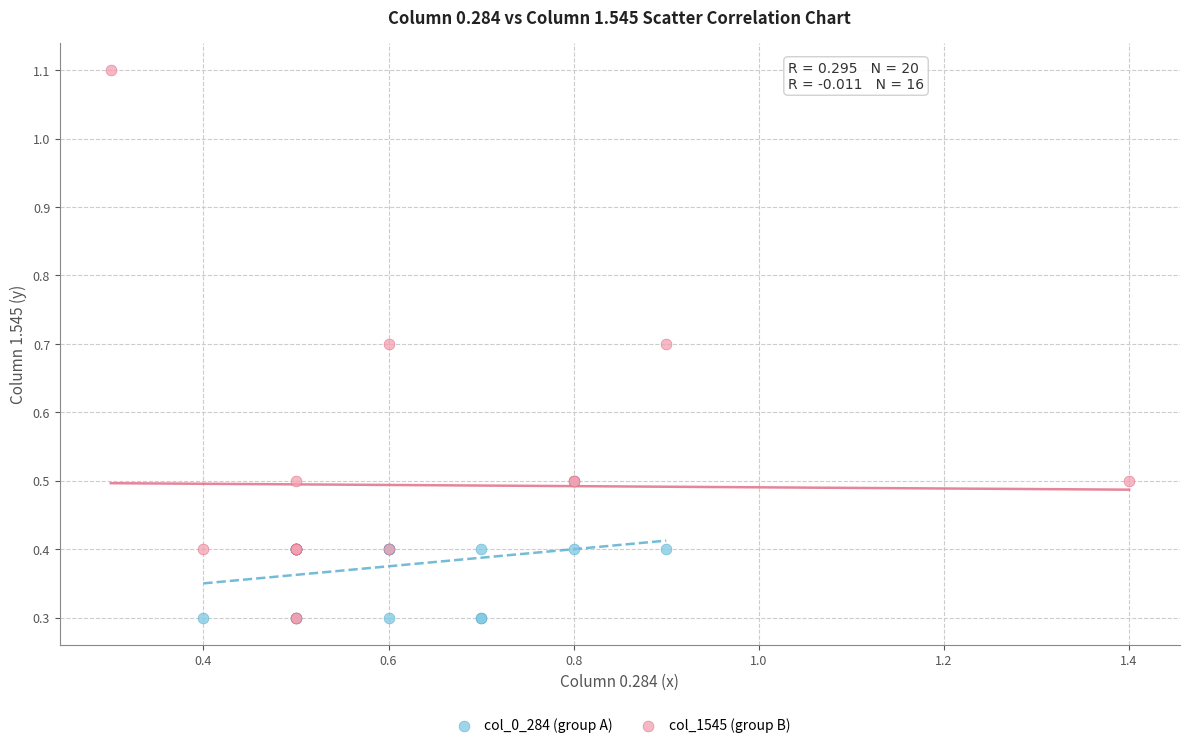

Which series reaches the maximum Y coordinate?

col_1545 (group B)